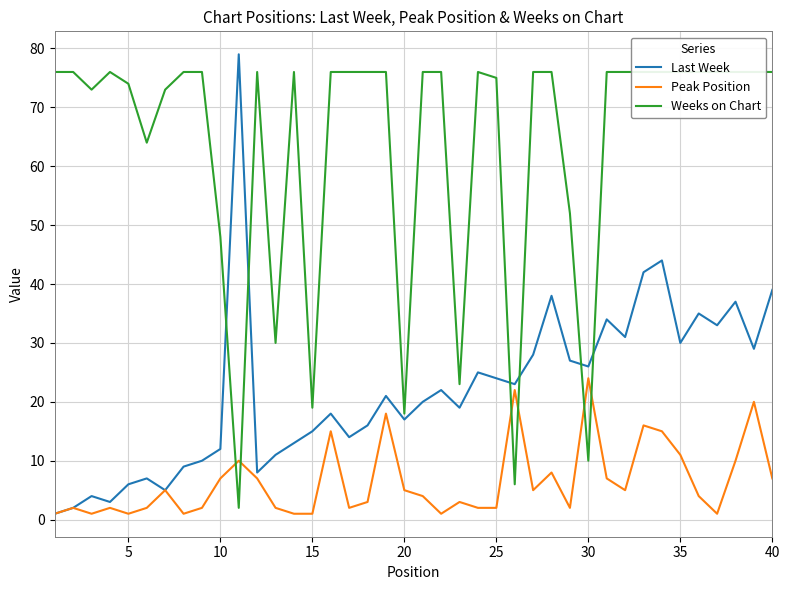

True or false: Peak Position and Last Week cross at least once.

False